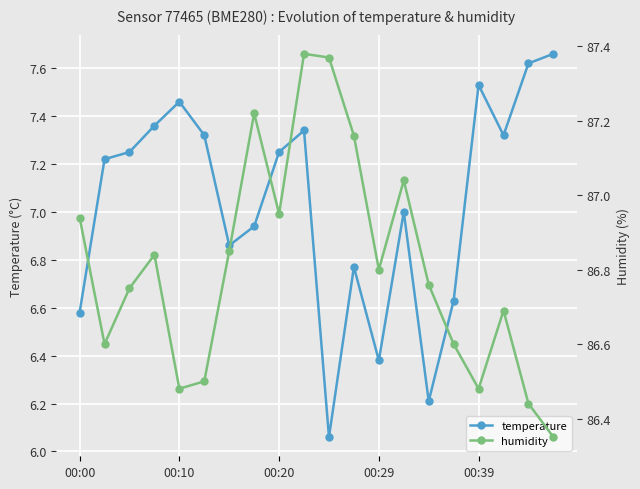

At which category is the sum across all series the highest?

9